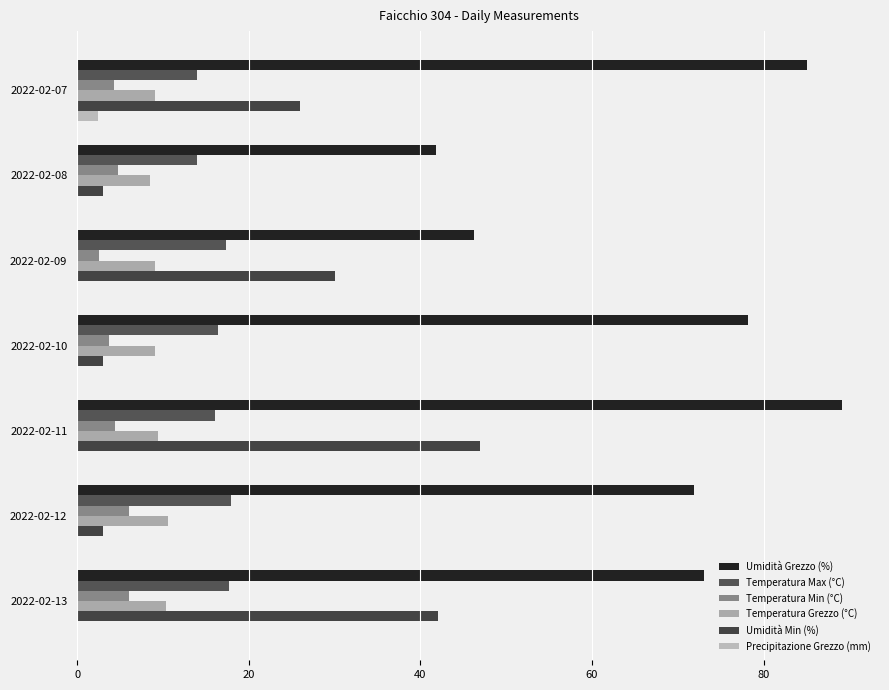

How many bars are there in each group?

6